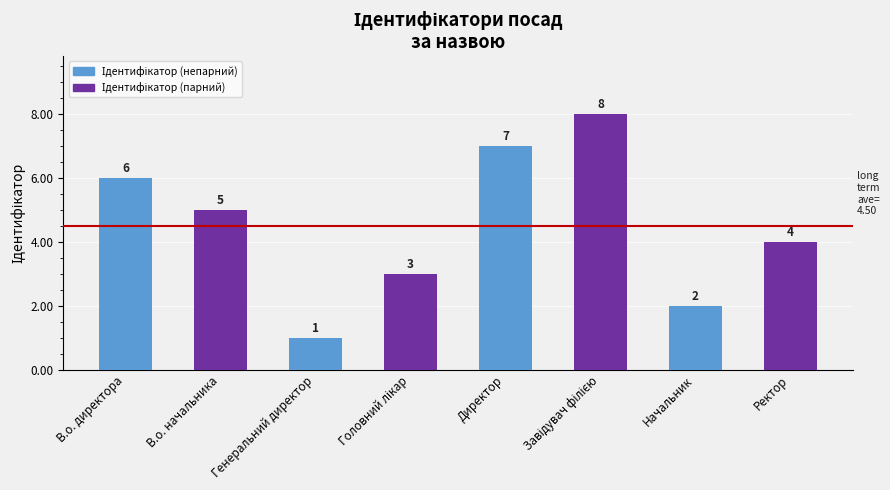

What is the value of the 6th bar from the left?

8